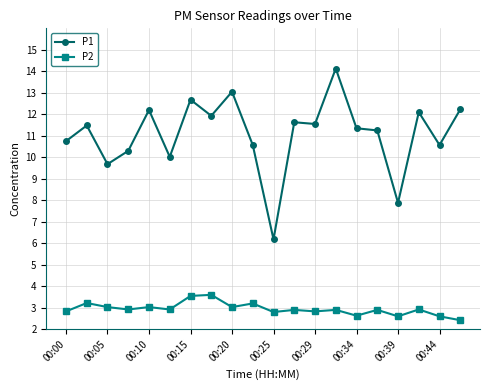

Which series has the largest total across all categories?

P1